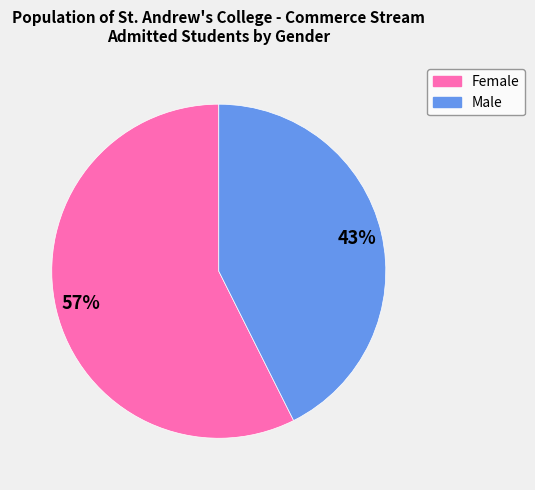

What is the majority slice?

Female